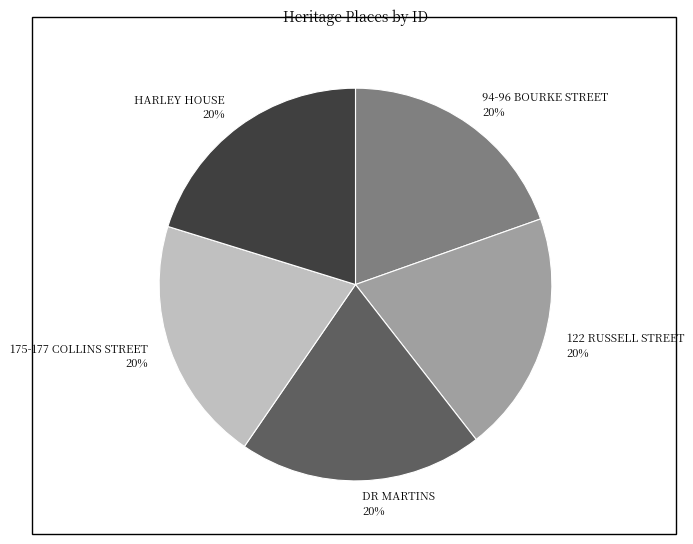

True or false: DR MARTINS accounts for 5% of the total.

False